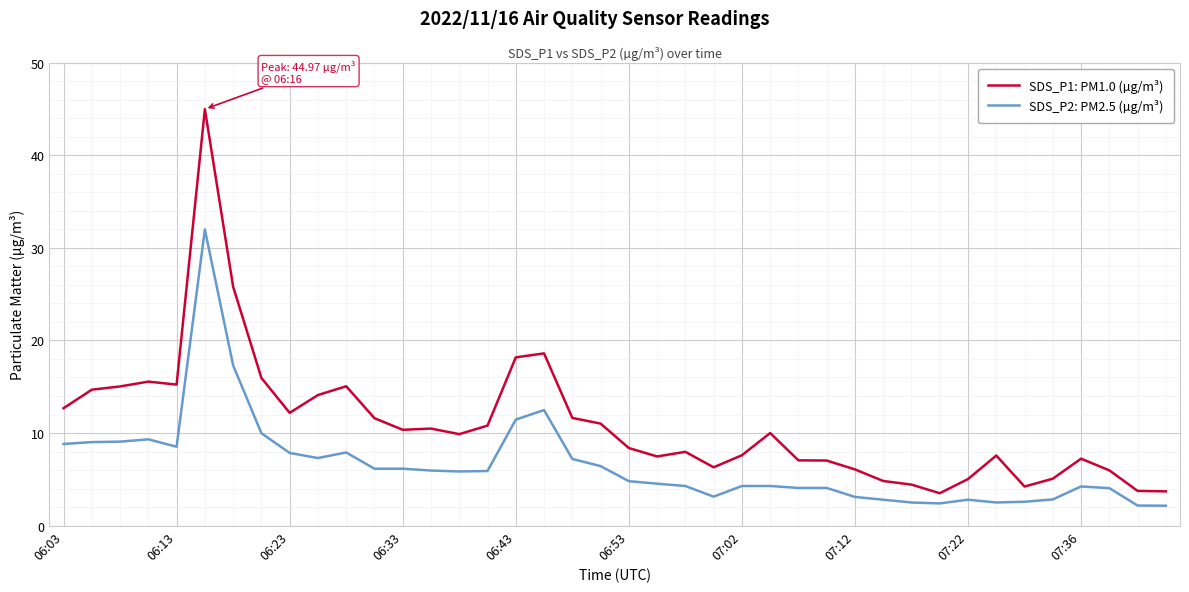

Which series has the largest range (max minus min)?

SDS_P1: PM1.0 (µg/m³)